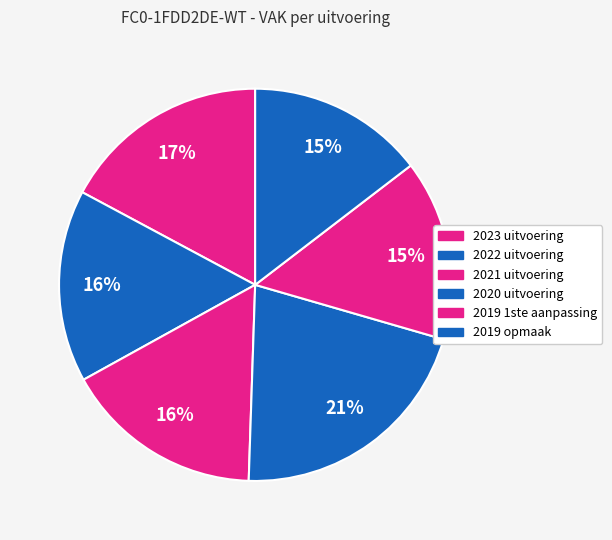

Count the number of slices in the pie.

6